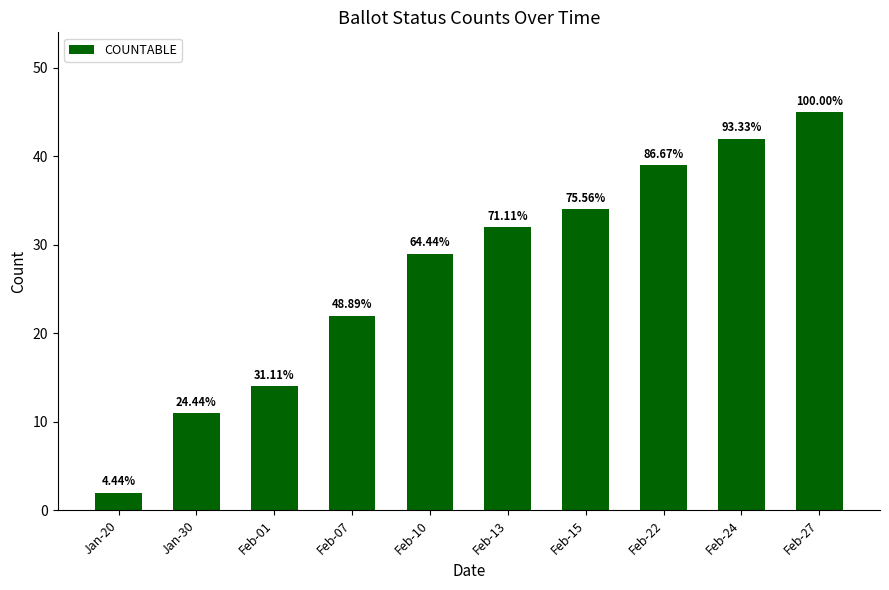

The value at Feb-27 is 45. True or false?

True